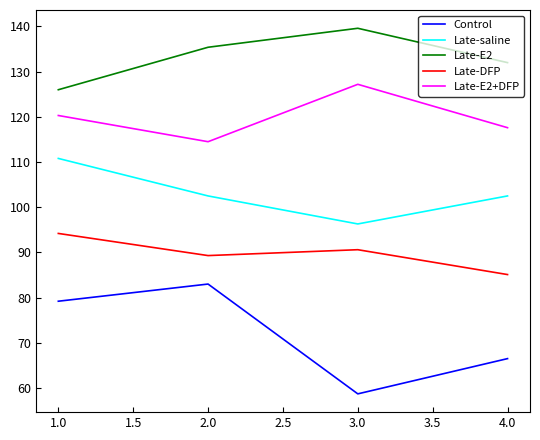

Which category has the highest value across all series?

3.0